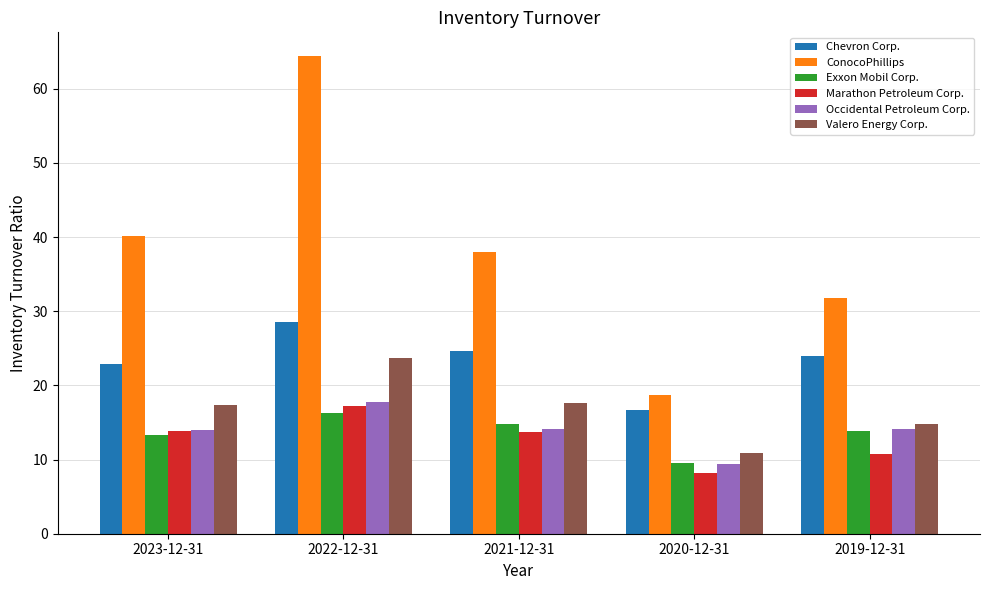

Which series has the largest total across all categories?

ConocoPhillips